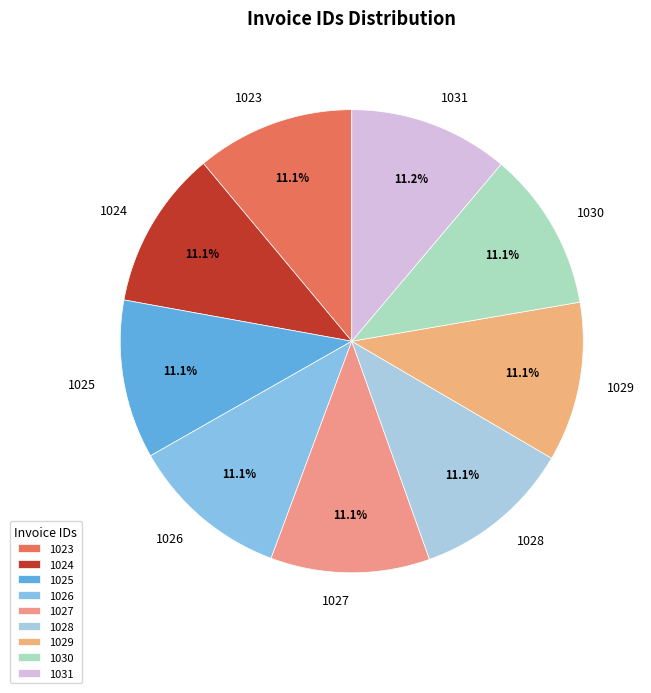

Is 1025 the majority of the pie?

No